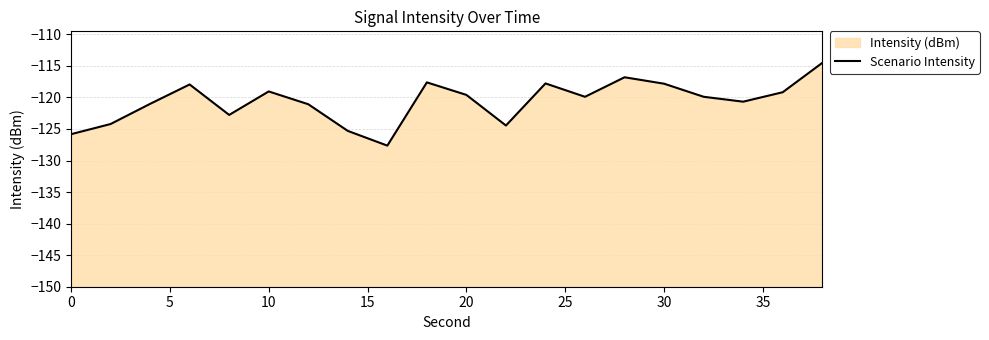

How many values are below -119?

14